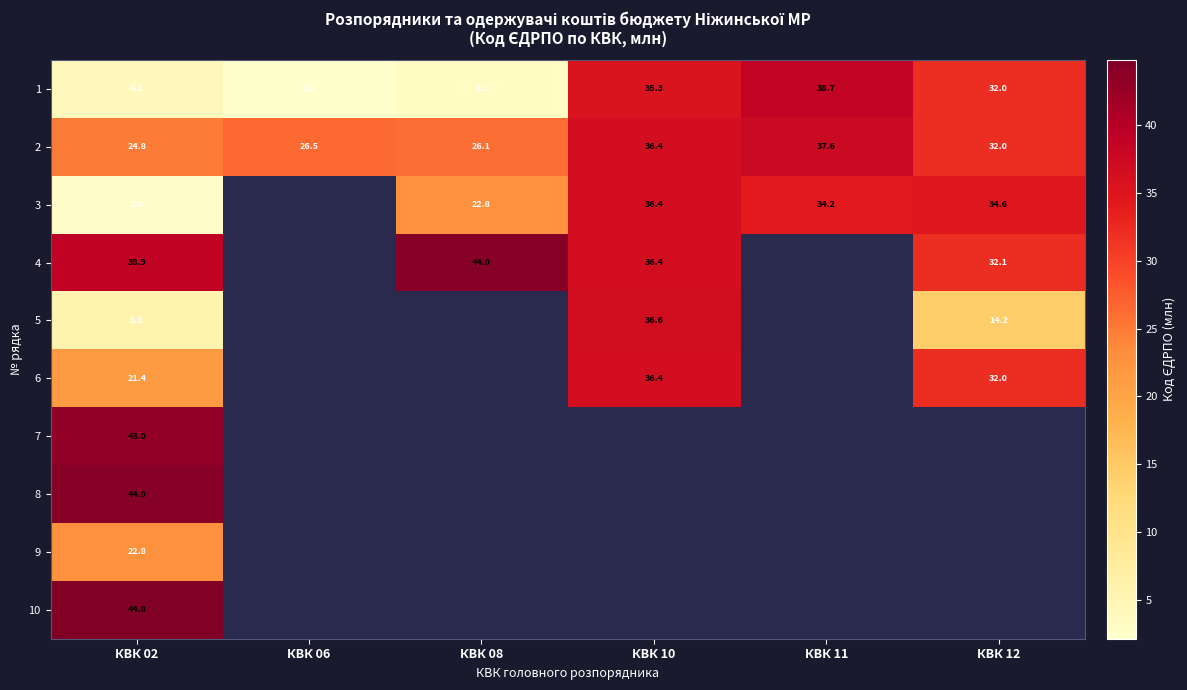

At how many categories does at least one series exceed 4?

6